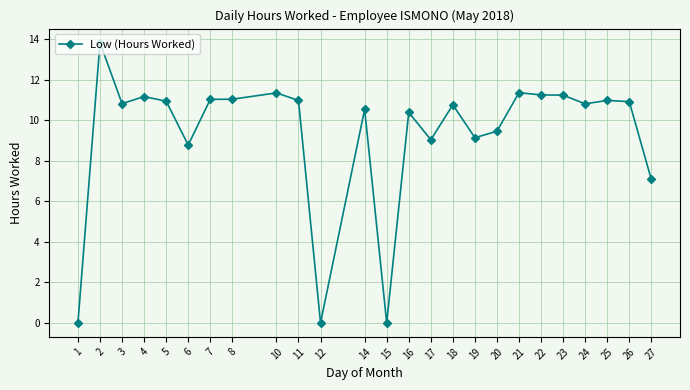

The chart shows a value of 10.9 at 5. True or false?

True